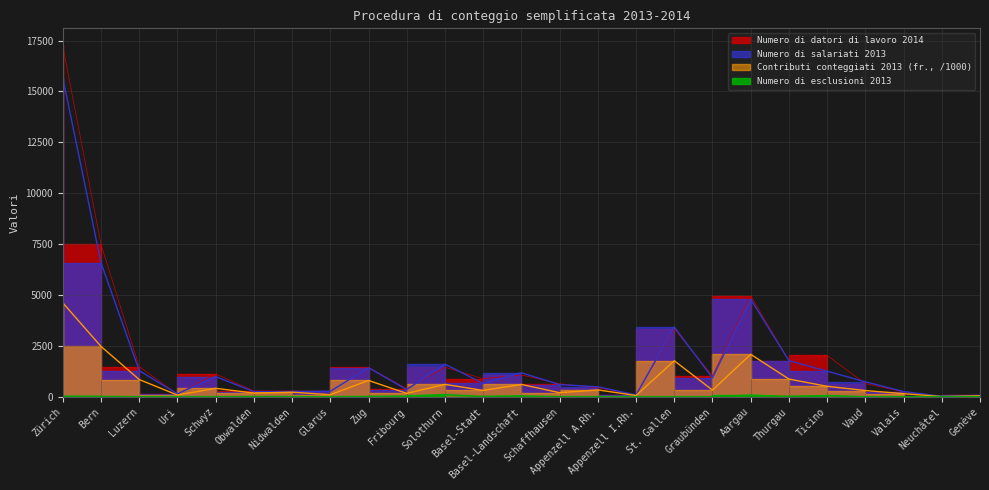

Reading left to right, what are all the values shown in this chart?

Numero di datori di lavoro 2014: 17237.0	7486.0	1475.0	131.0	1117.0	283.0	272.0	263.0	1444.0	398.0	1451.0	884.0	1070.0	636.0	440.0	91.0	3330.0	1028.0	4958.0	1772.0	2026.0	647.0	238.0	16.0	72.0
Numero di salariati 2013: 15674.0	6577.0	1283.0	141.0	988.0	252.0	254.0	269.0	1425.0	352.0	1600.0	652.0	1177.0	598.0	488.0	89.0	3425.0	923.0	4787.0	1774.0	1255.0	733.0	255.0	19.0	67.0
Contributi conteggiati 2013 (fr.): 4613.5	2473.2	844.0	83.6	413.4	180.8	222.8	100.4	799.1	164.9	607.3	309.6	604.2	198.4	334.7	59.9	1769.1	325.5	2084.4	867.5	511.7	304.5	150.4	10.2	46.3
Numero di esclusioni 2013: 20.0	12.0	0.0	0.0	0.0	5.0	2.0	0.0	10.0	24.0	103.0	10.0	39.0	0.0	0.0	0.0	0.0	0.0	75.0	14.0	54.0	0.0	1.0	0.0	0.0